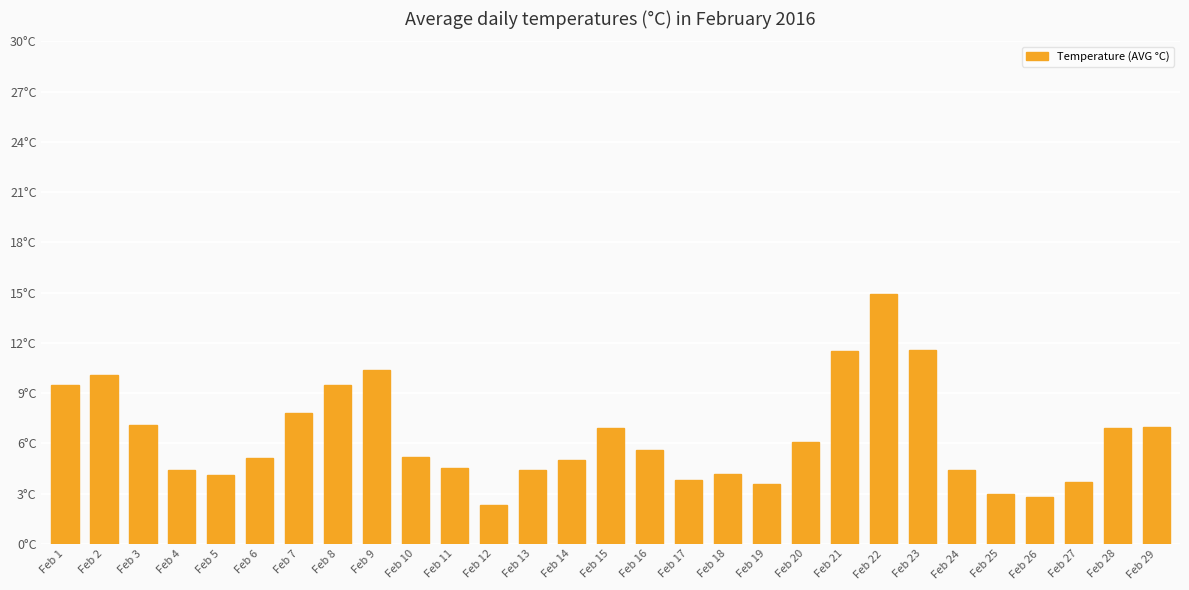

Which has a higher value, Feb 2 or Feb 6?

Feb 2